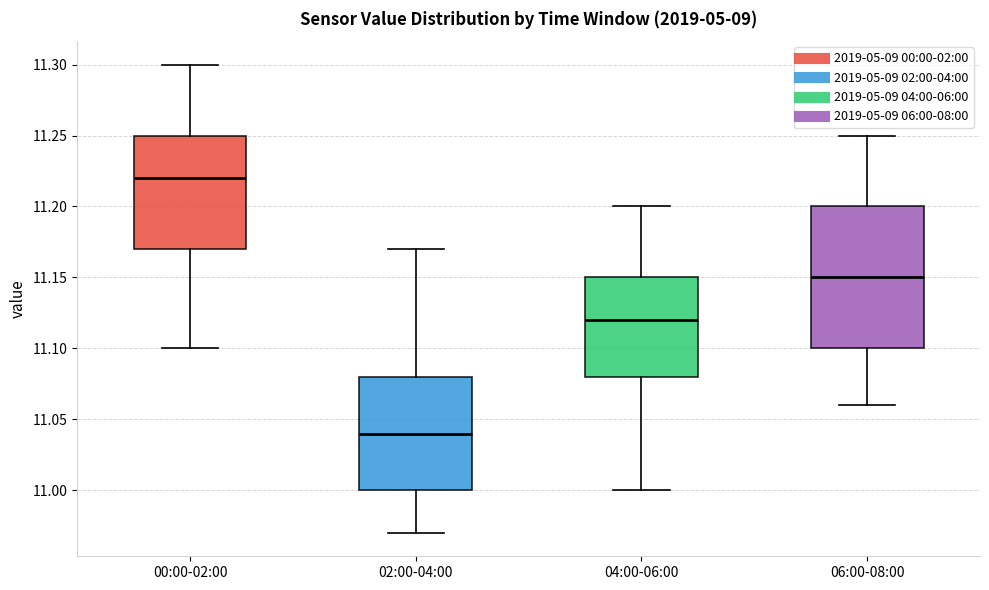

Where does the upper whisker of the box for 02:00-04:00 end on the y-axis? The values are not printed on the chart, so give them approximately, as read against the axis.

11.17